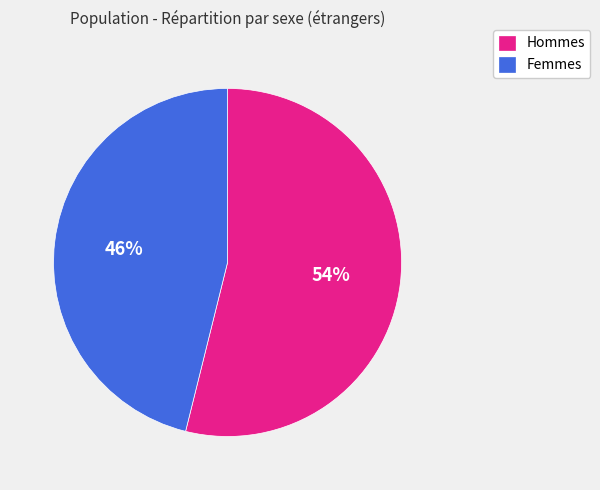

What is the largest slice in the pie chart?

Hommes